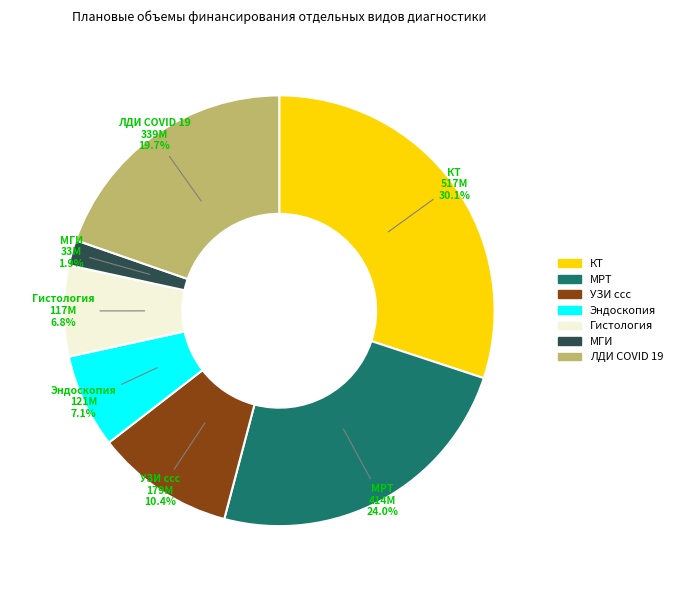

Count the number of slices in the pie.

7